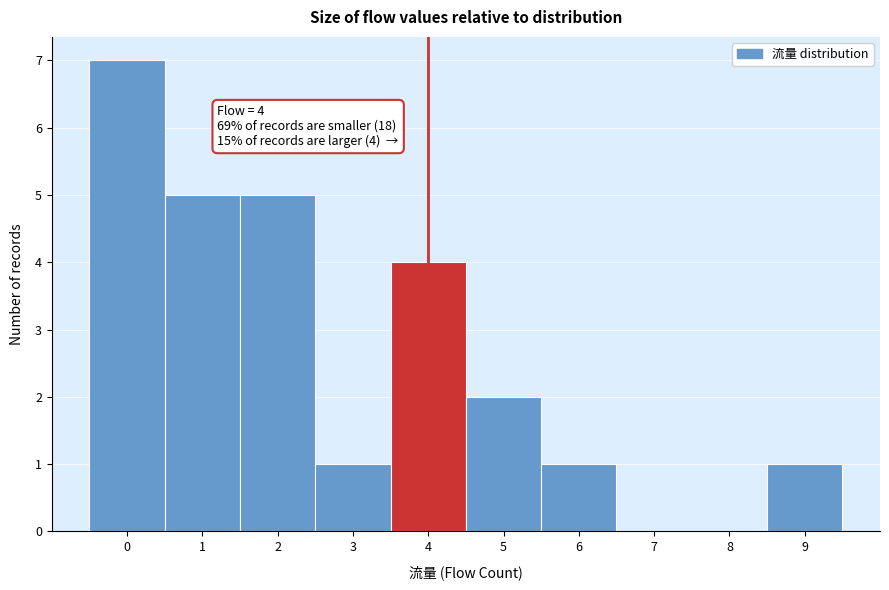

Over which range of the x-axis is the bar tallest?

-0.5 to 0.5